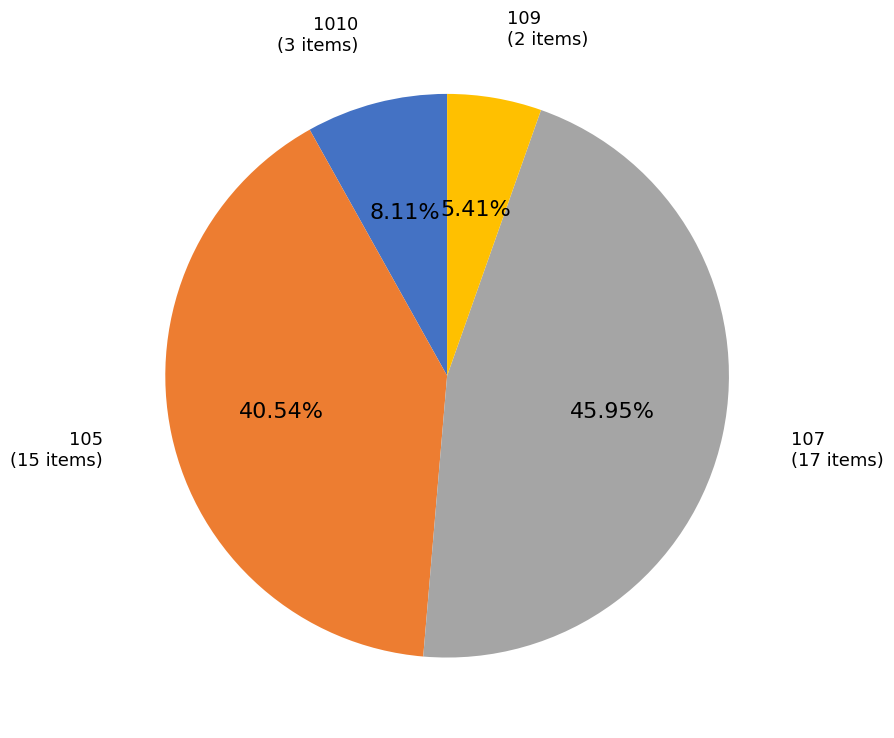

To the nearest percent, what is the difference between the 1010 and 107 slice percentages?

38%